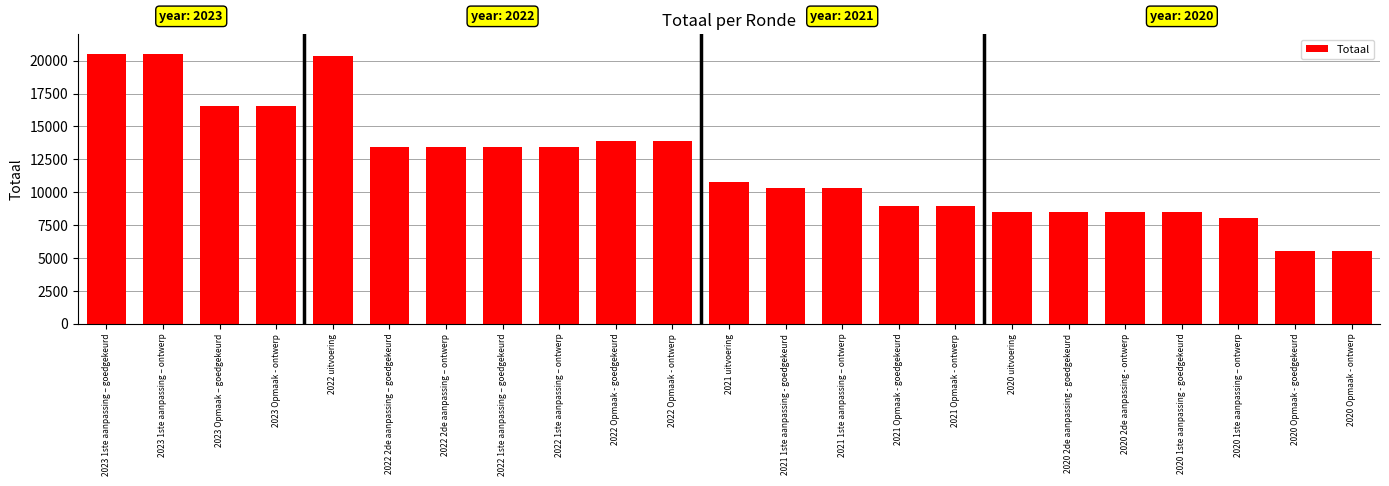

Does the chart contain stacked bars?

No